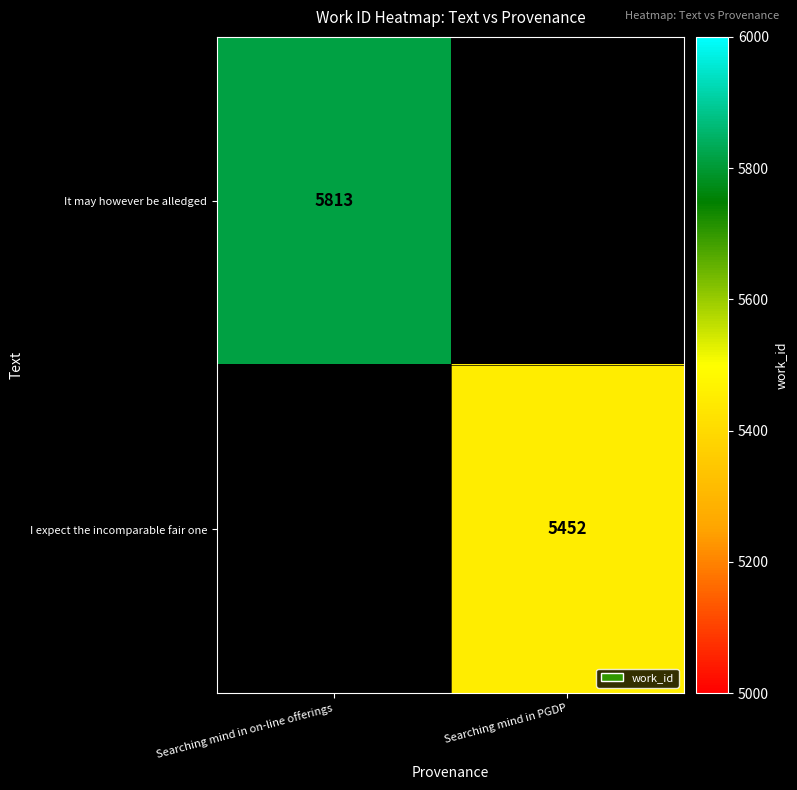

Which category has the highest value across all series?

Searching mind in on-line offerings